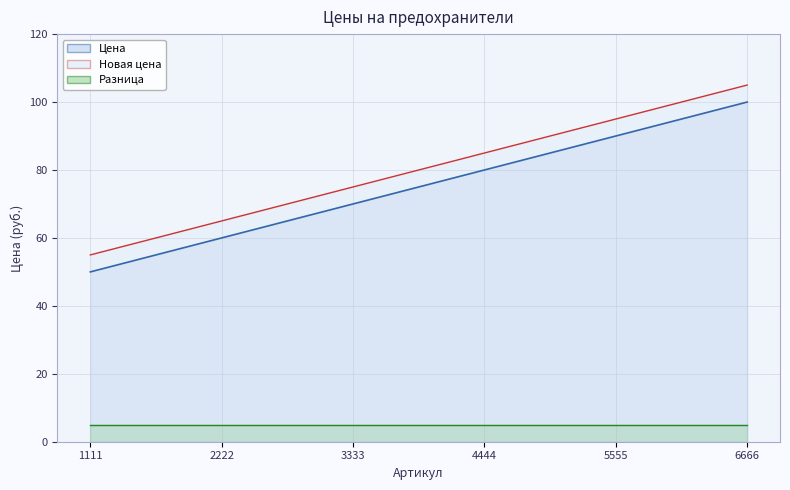

Which category has the lowest value across all series?

1111